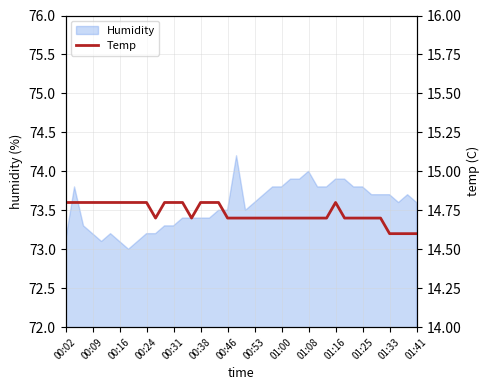

True or false: Humidity has a value of 73.1 at 00:02.

True